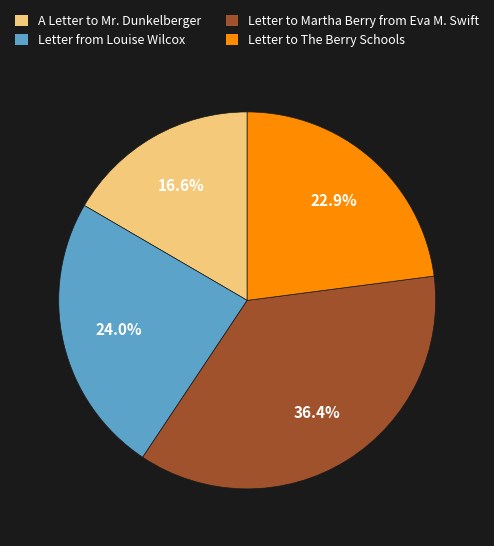

Which category has the biggest portion of the pie?

Letter to Martha Berry from Eva M. Swift